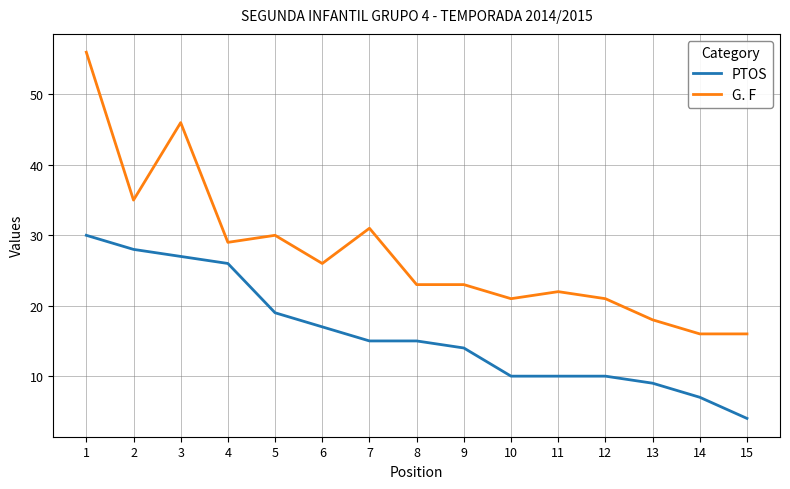

What is the approximate value of G. F at 13, to the nearest 5?

20